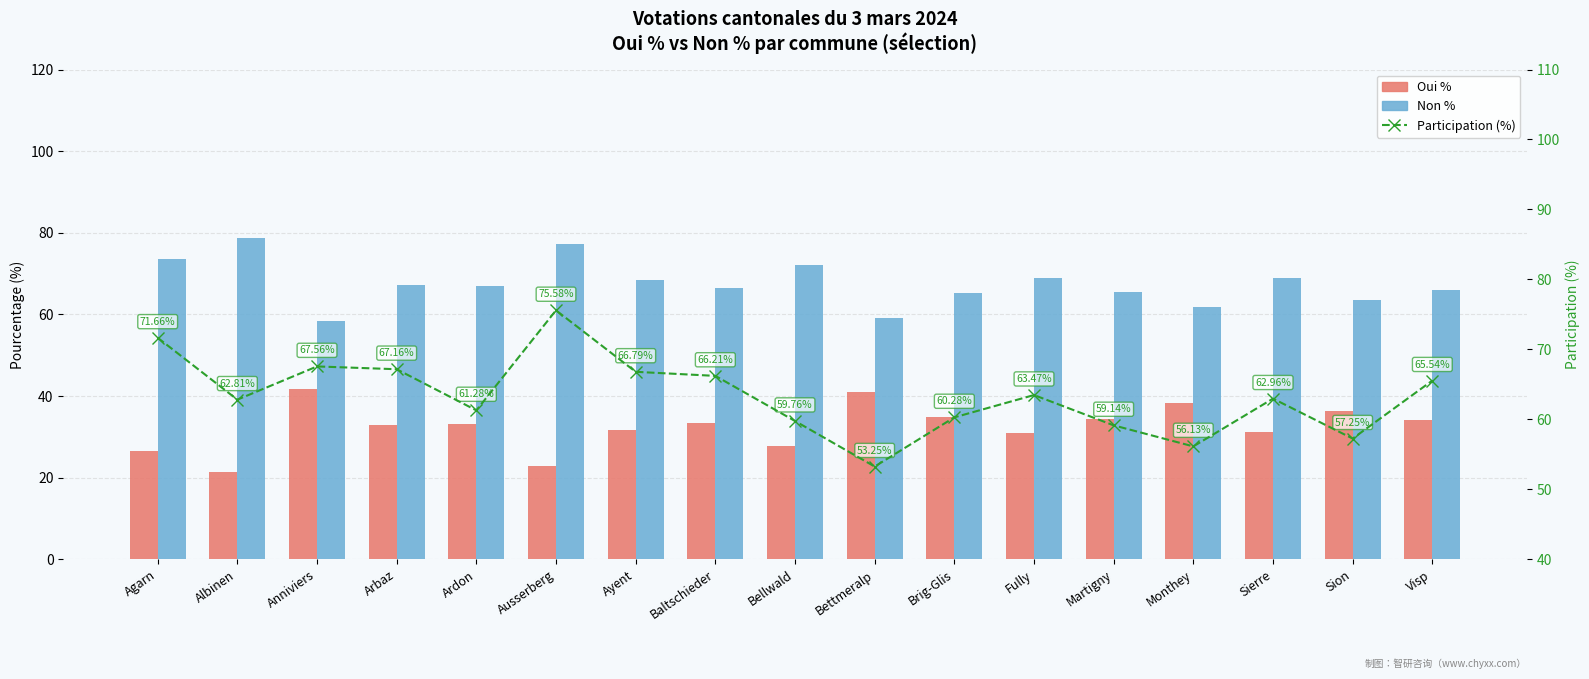

What is the smallest value displayed?

21.4